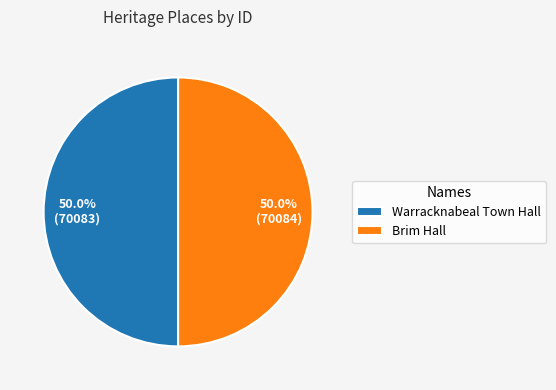

To the nearest percent, what is the combined percentage of Warracknabeal Town Hall and Brim Hall?

100%